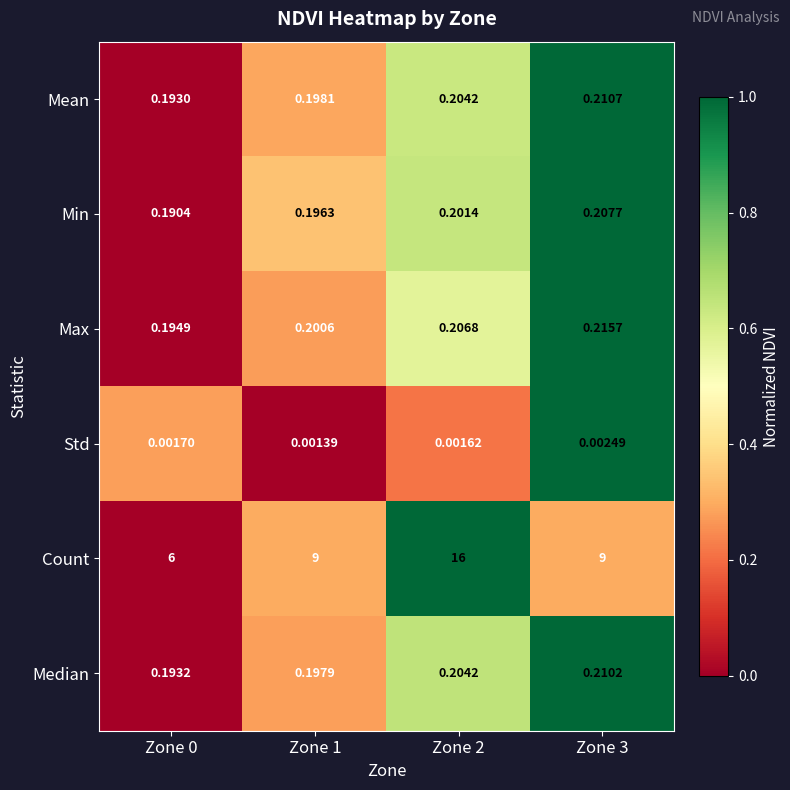

Rank the series by their maximum value, from lowest to highest.

Std, Min, Median, Mean, Max, Count